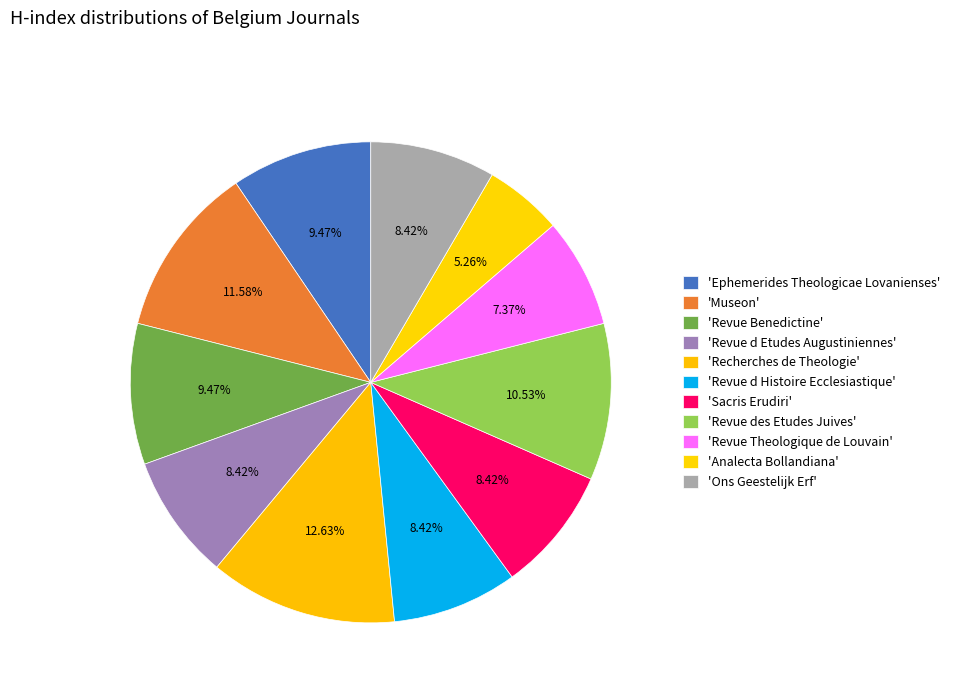

Count the number of slices in the pie.

11